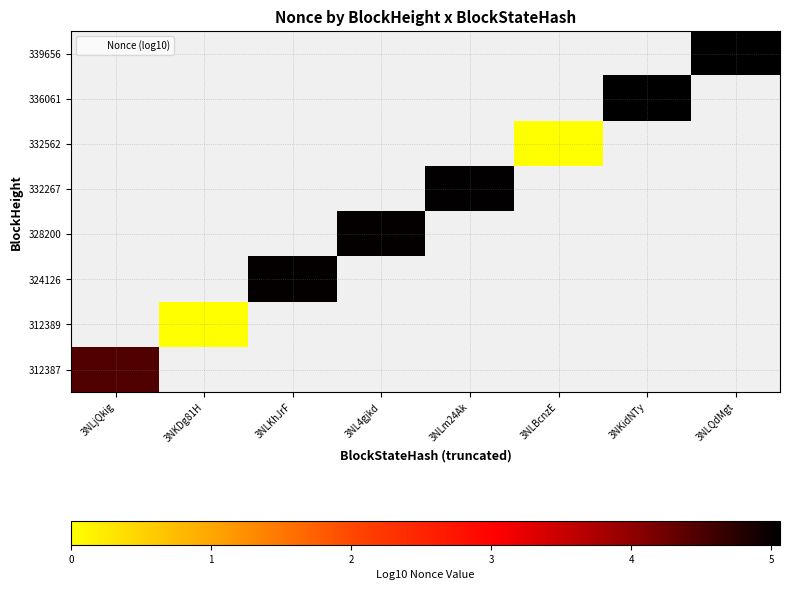

At how many categories does at least one series exceed 2?

6